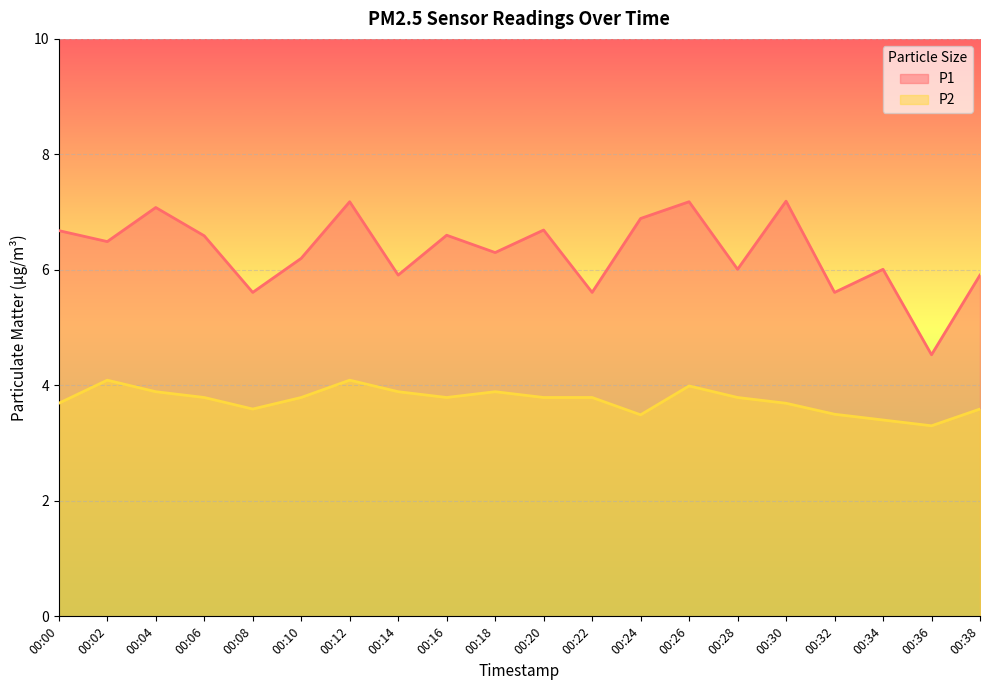

How many lines are shown in the chart?

2